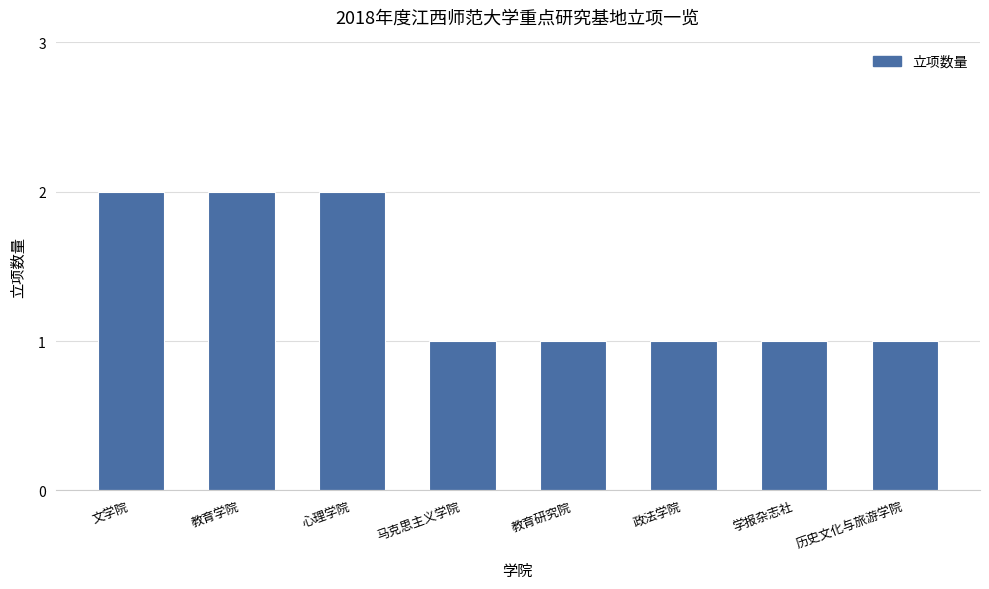

Which has a higher value, 教育研究院 or 文学院?

文学院